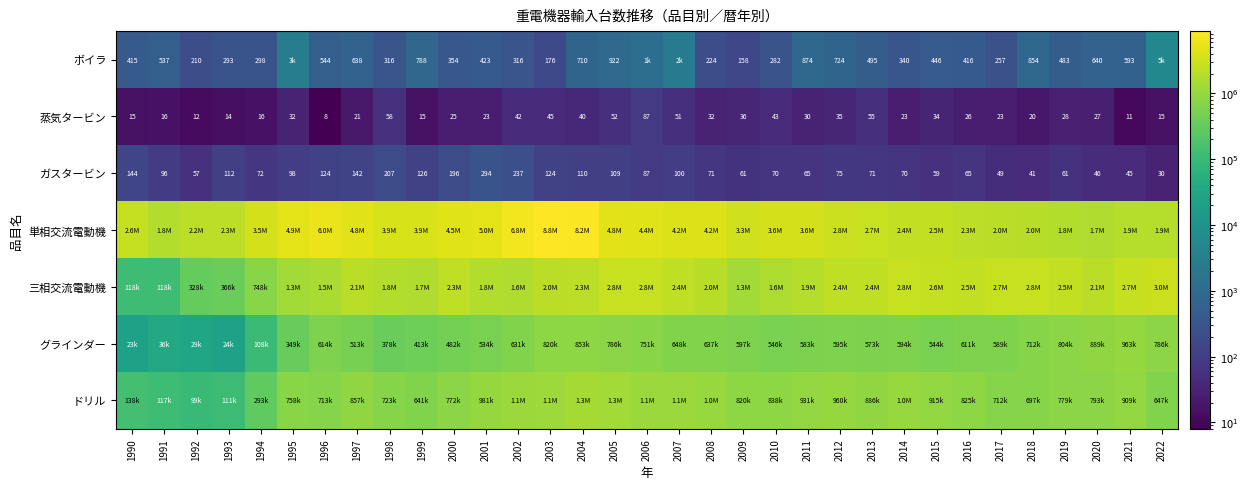

What is the average value of the ガスタービン series?

100